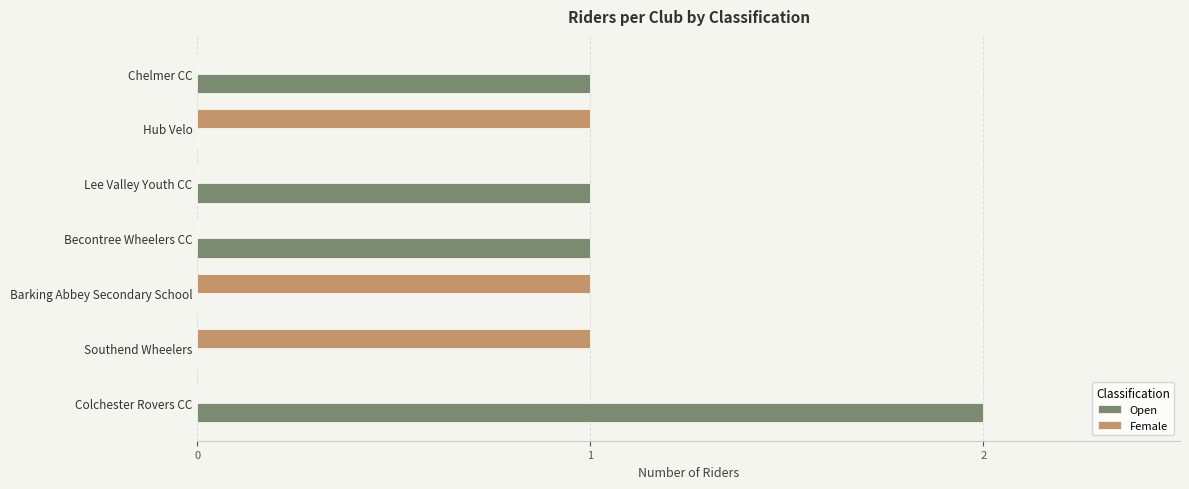

True or false: Female has a value of 1 at Becontree Wheelers CC.

False